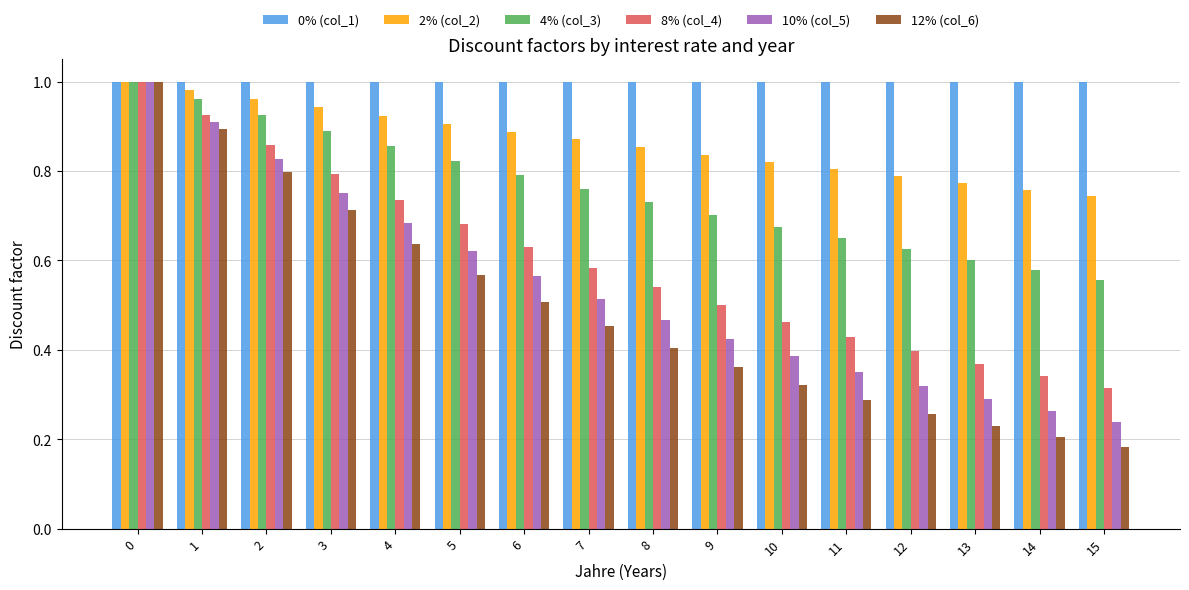

Between 1 and 13, which series saw the biggest shift?

12% (col_6)